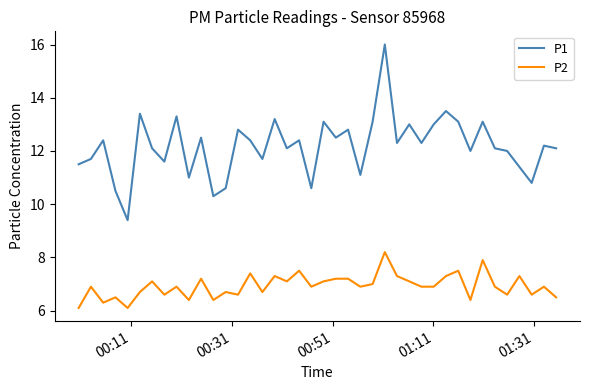

What is the minimum value shown in the chart?

6.1